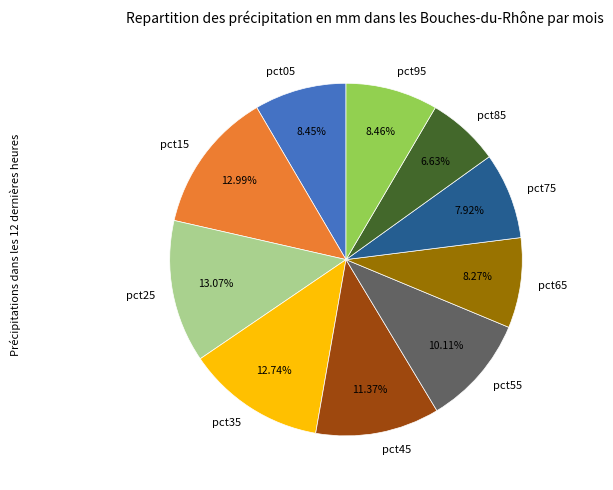

Is there a majority slice in this chart?

No